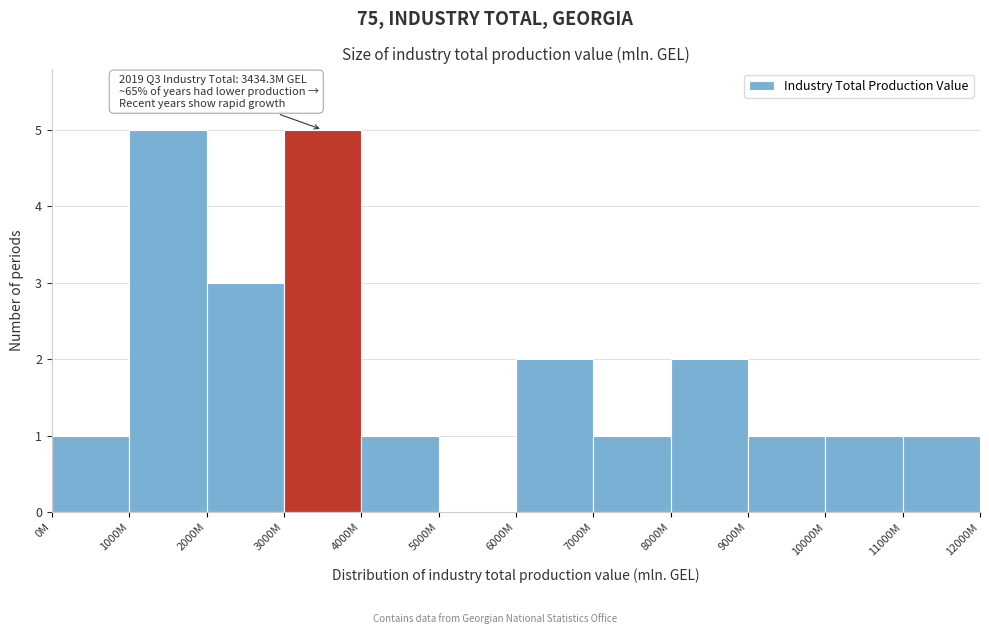

Reading right to left, transcribe all the data shown in this chart.

11000M=1	10000M=1	9000M=1	8000M=2	7000M=1	6000M=2	5000M=0	4000M=1	3000M=5	2000M=3	1000M=5	0M=1